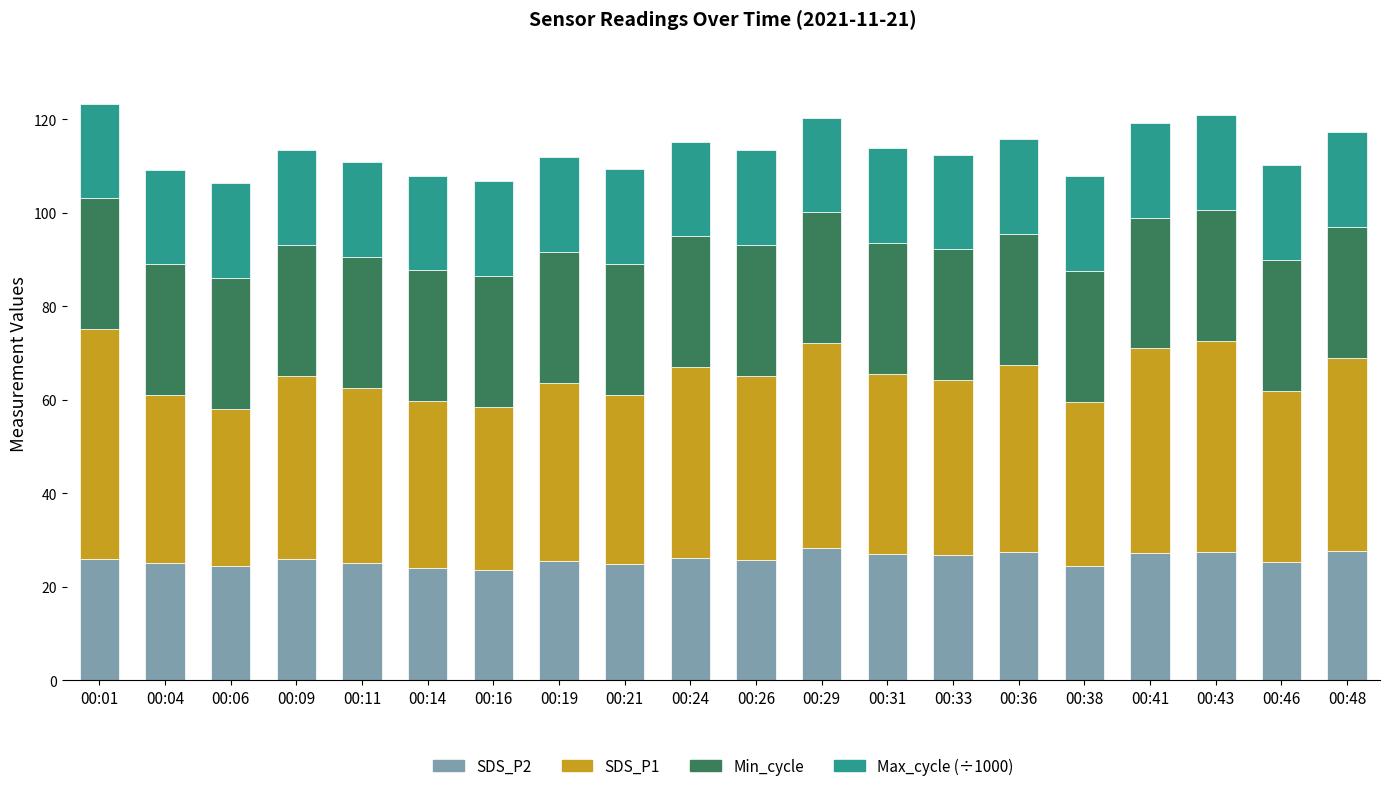

Where does the SDS_P2 series first go above 25?

00:01